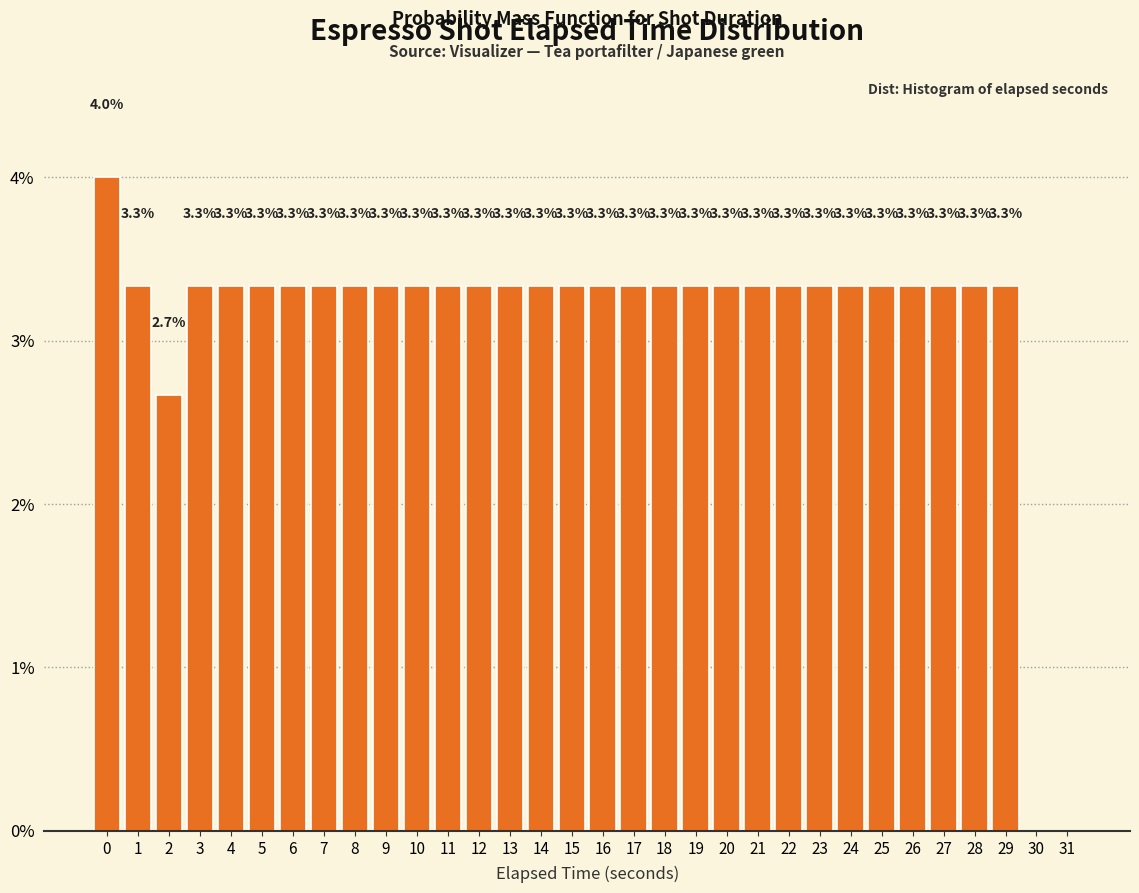

Reading right to left, list all the values displayed in this chart.

31=0.0	30=0.0	29=3.3	28=3.3	27=3.3	26=3.3	25=3.3	24=3.3	23=3.3	22=3.3	21=3.3	20=3.3	19=3.3	18=3.3	17=3.3	16=3.3	15=3.3	14=3.3	13=3.3	12=3.3	11=3.3	10=3.3	9=3.3	8=3.3	7=3.3	6=3.3	5=3.3	4=3.3	3=3.3	2=2.7	1=3.3	0=4.0